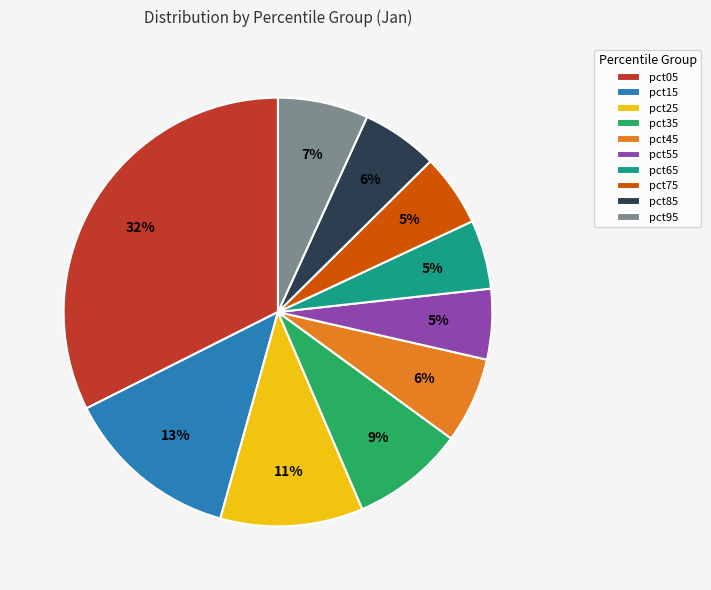

Is it true that pct75 is 1% of the pie?

False